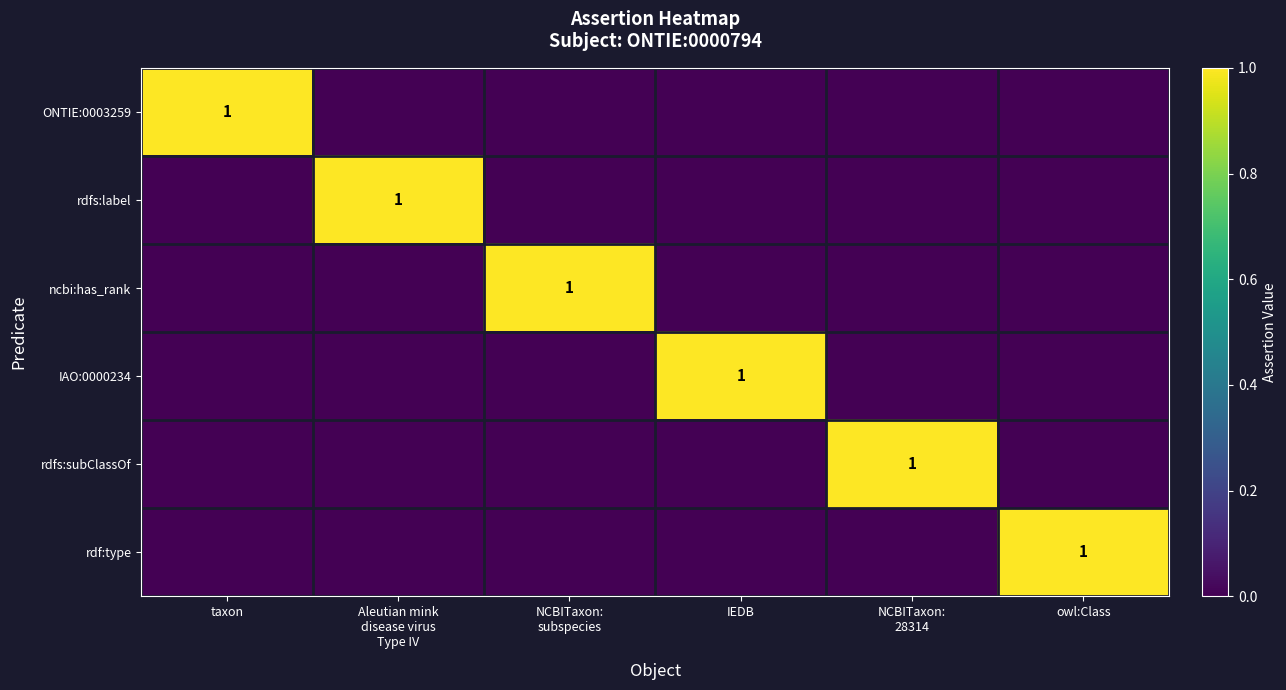

List the labels in order of rdfs:subClassOf value, largest first.

NCBITaxon: 28314, taxon, Aleutian mink disease virus Type IV, NCBITaxon: subspecies, IEDB, owl:Class